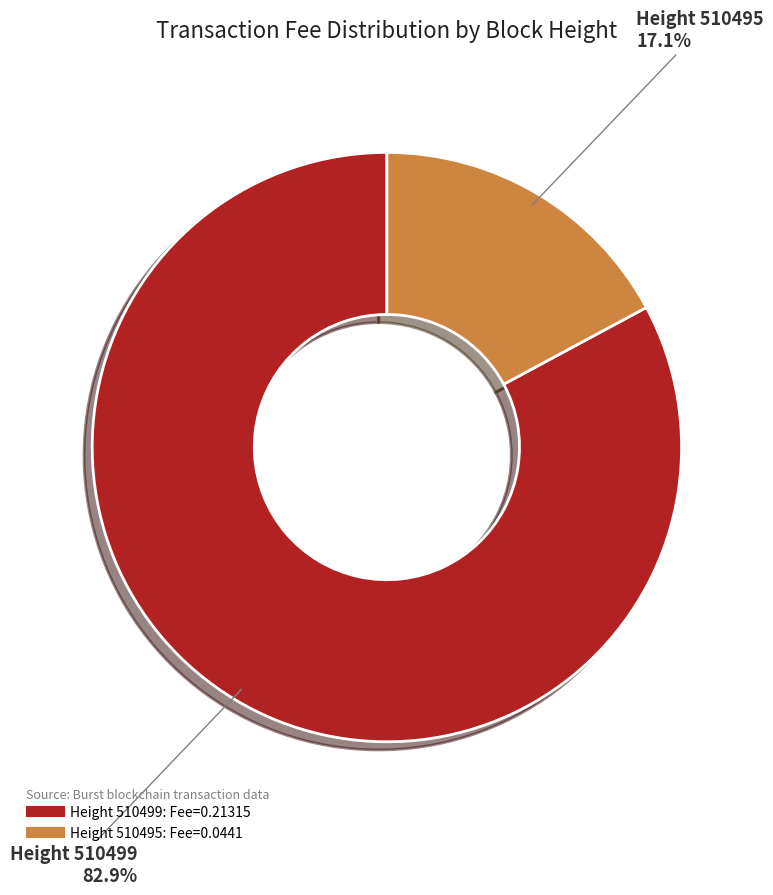

Does any single category account for the majority?

Yes